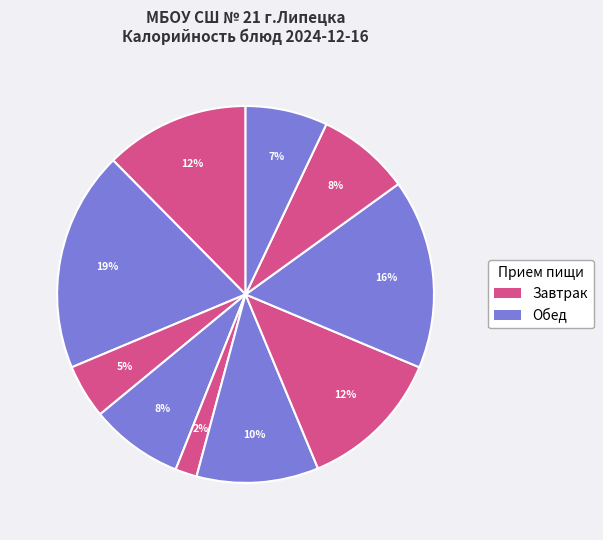

Does any single category account for the majority?

No